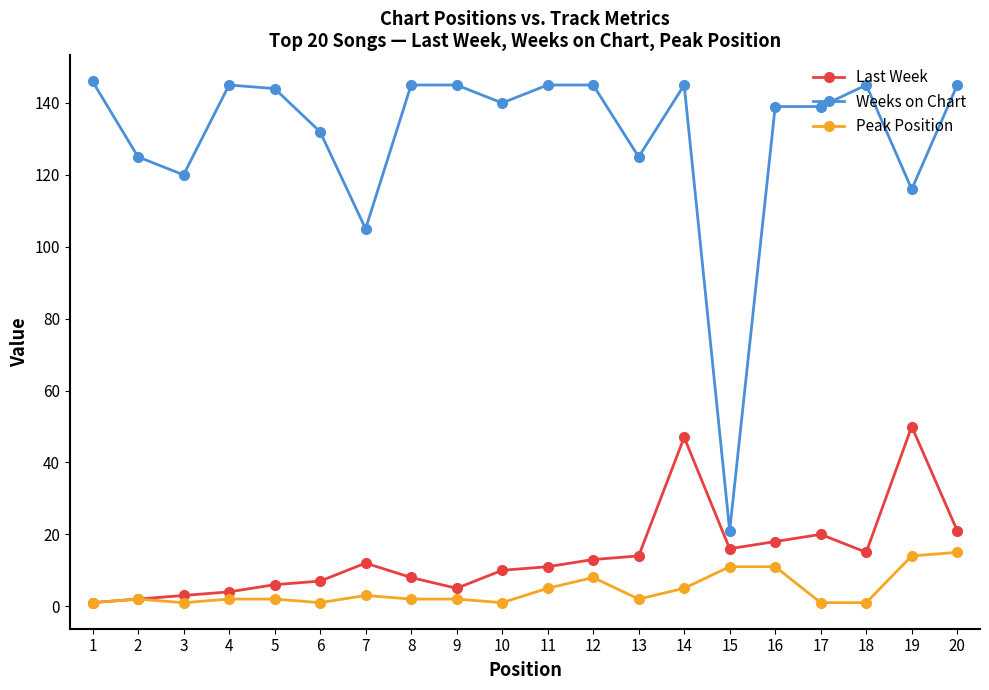

Between 12 and 18, which series saw the biggest shift?

Peak Position